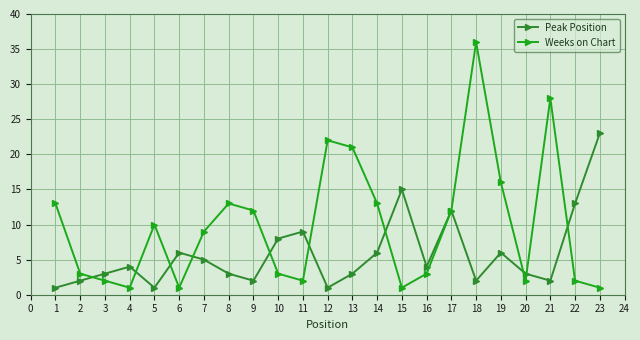

What is the sum of the Weeks on Chart values at 6 and 4?

2